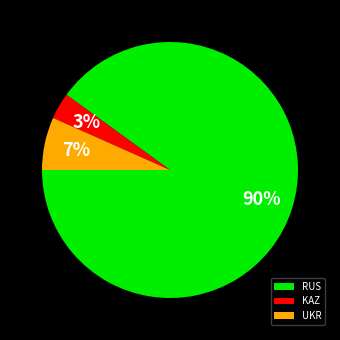

Which has a higher value, UKR or RUS?

RUS